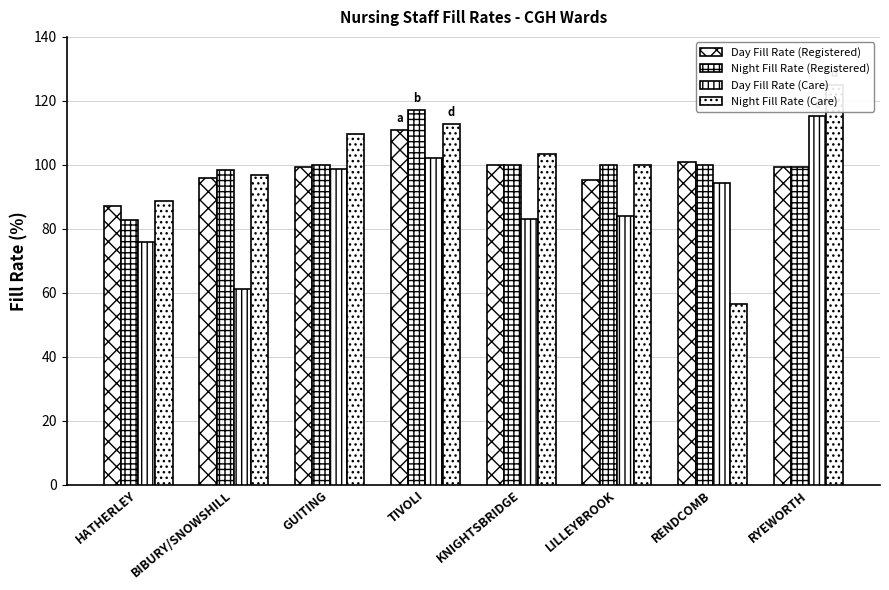

What is the highest value of the Night Fill Rate (Registered) series?

117.2